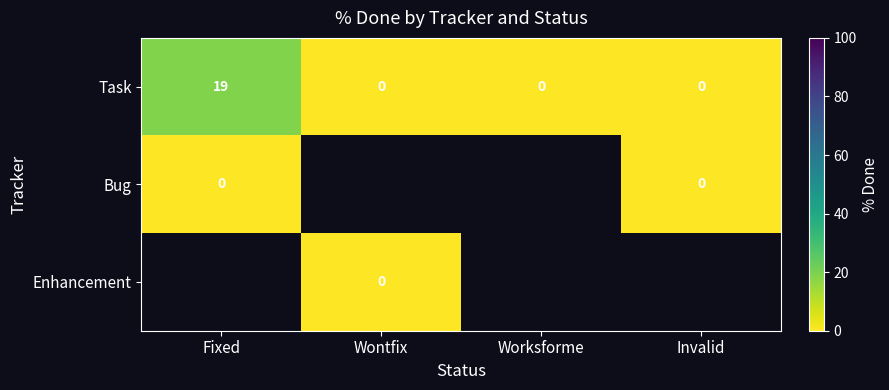

Is it true that Task equals 0 at Wontfix?

True